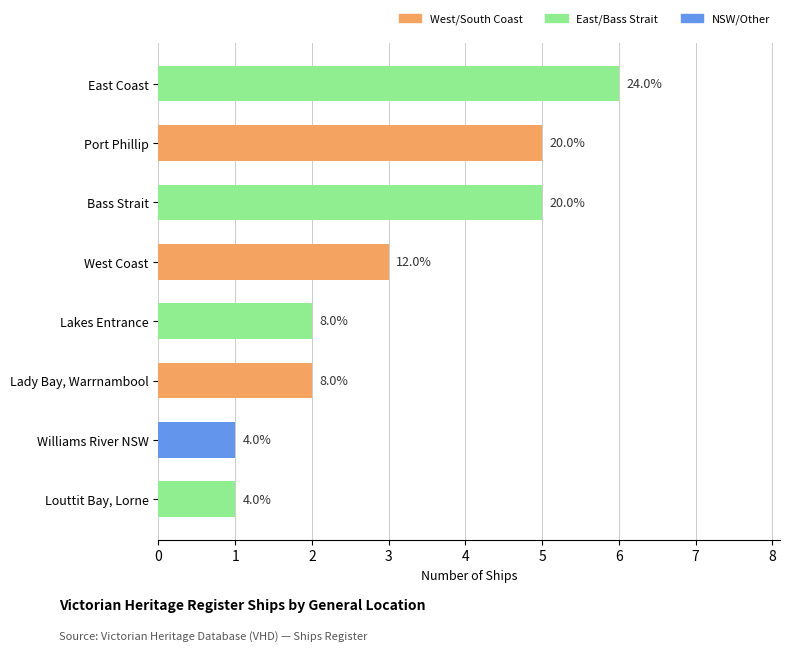

How many bars are there in total?

8